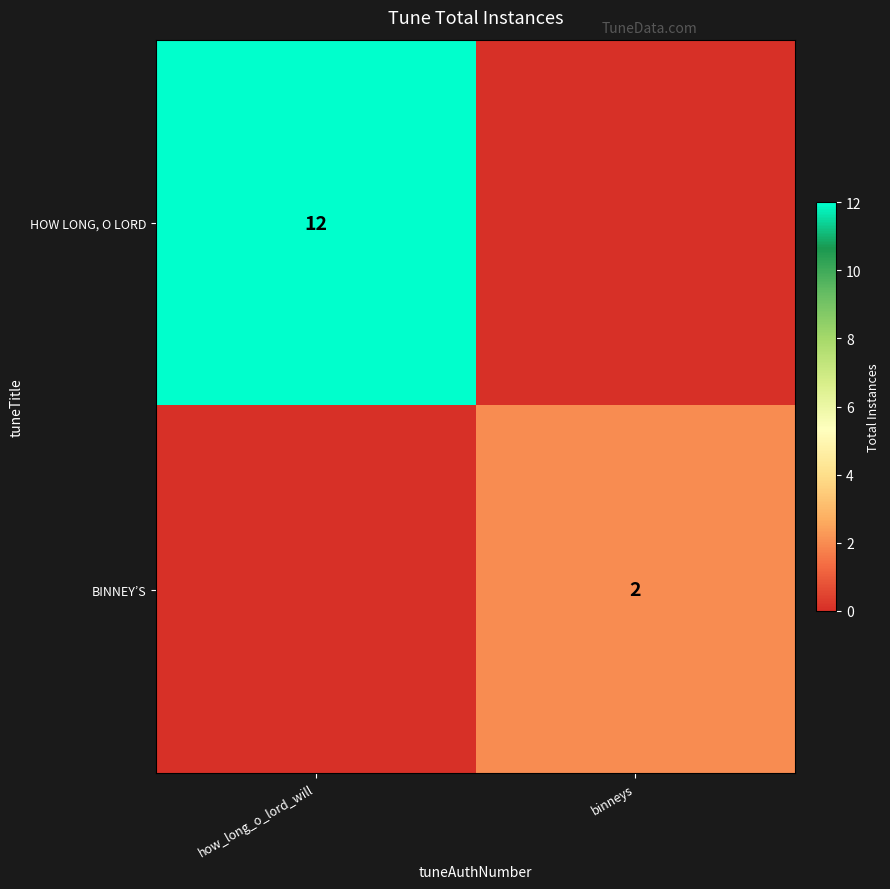

At which category is the sum across all series the highest?

how_long_o_lord_will